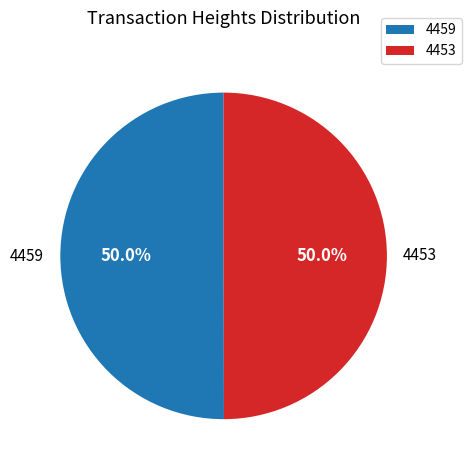

The 4459 slice represents 45% of the pie. True or false?

False